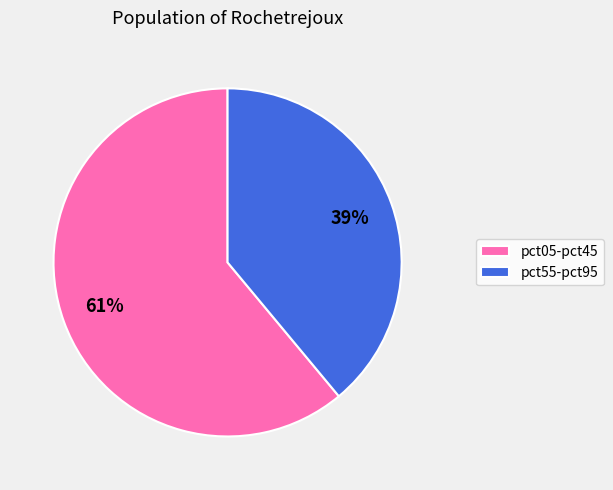

Is the sum of pct55-pct95 and pct05-pct45 greater than half?

Yes